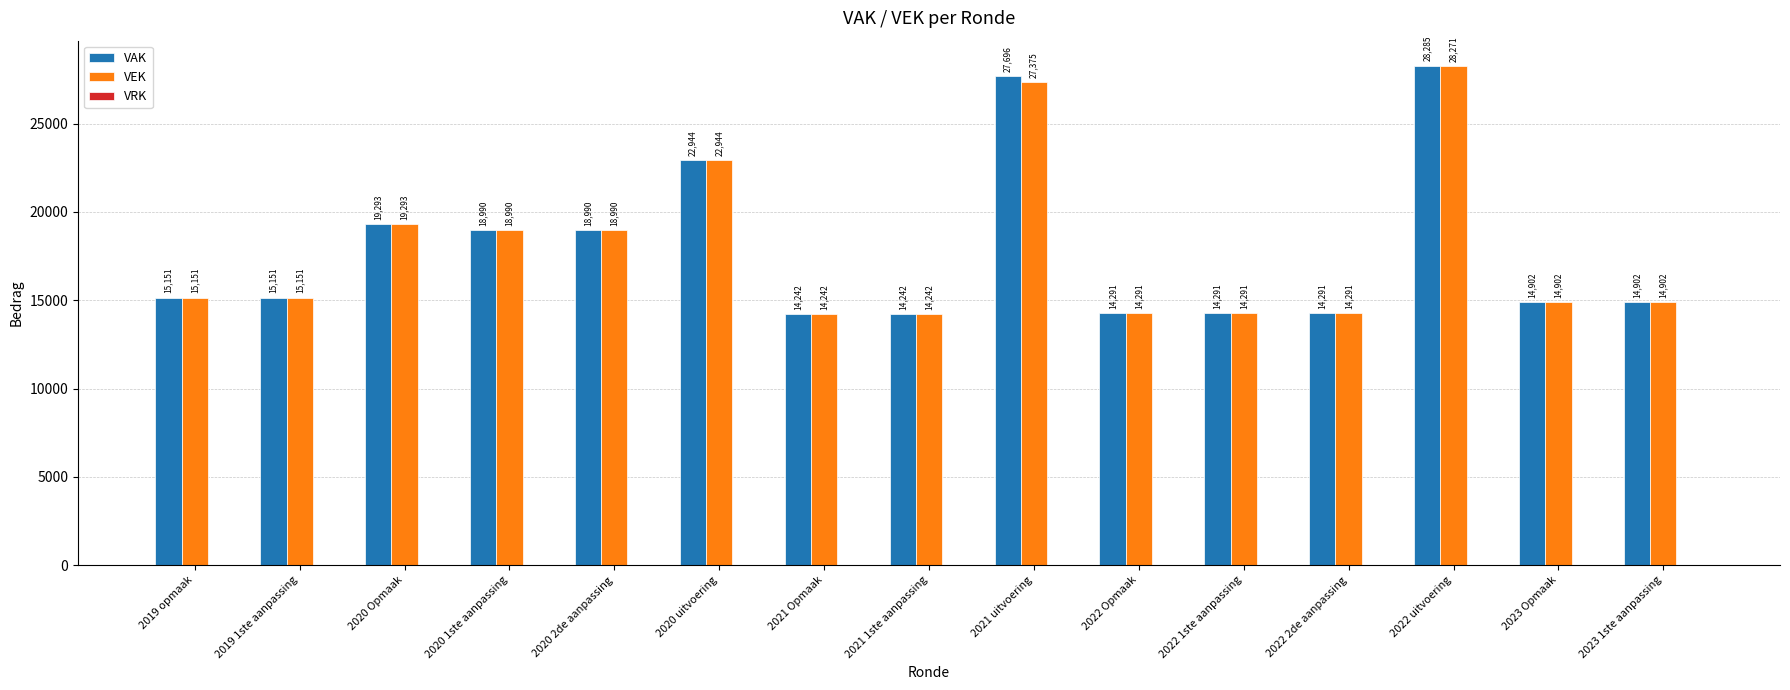

What is the average value of the VAK series?

17844